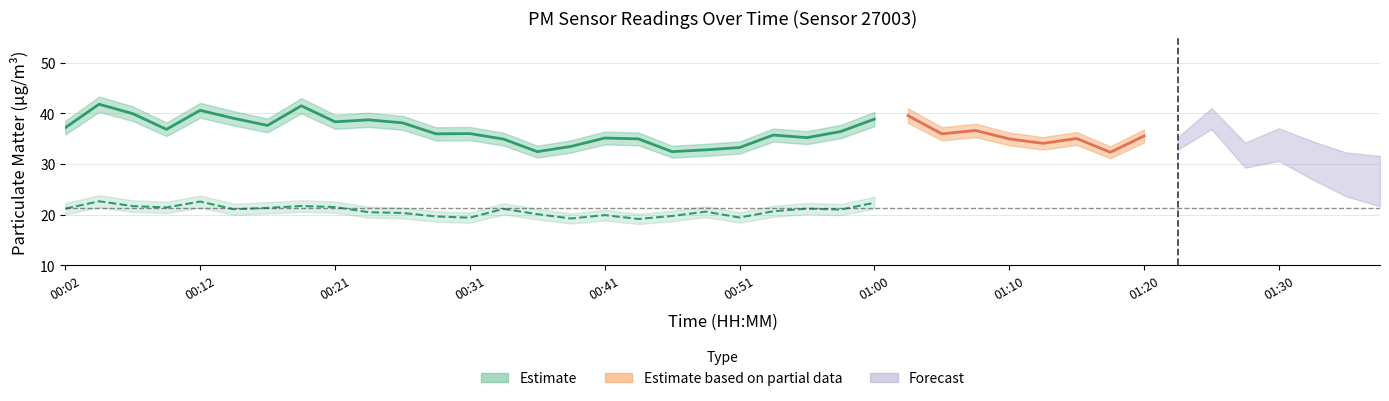

At which category does P1 reach its first local valley?

00:09